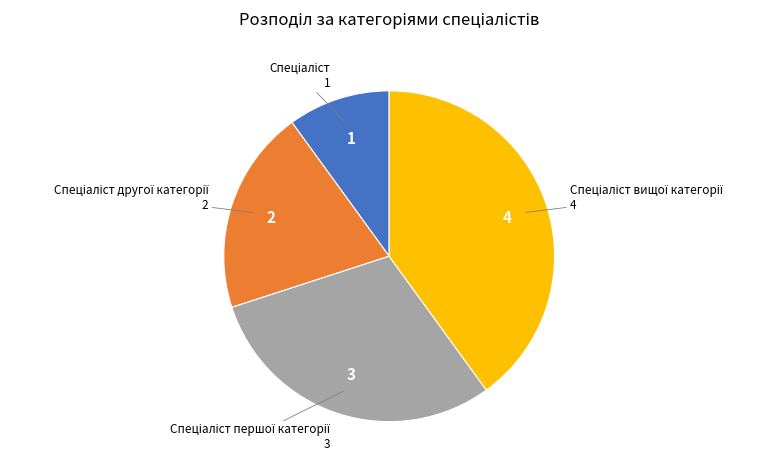

Is there any slice that represents more than half of the pie?

No